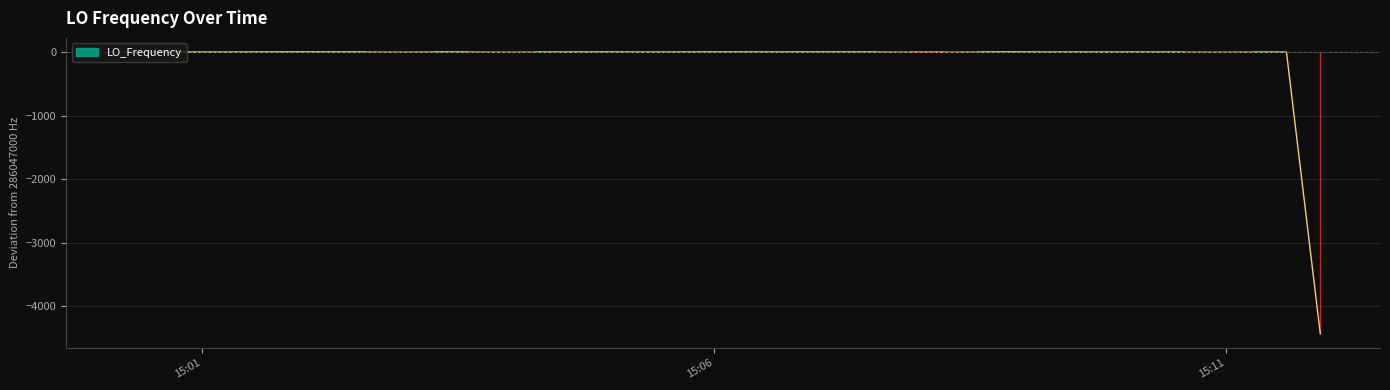

True or false: the data has more than 1 interior local peaks.

True